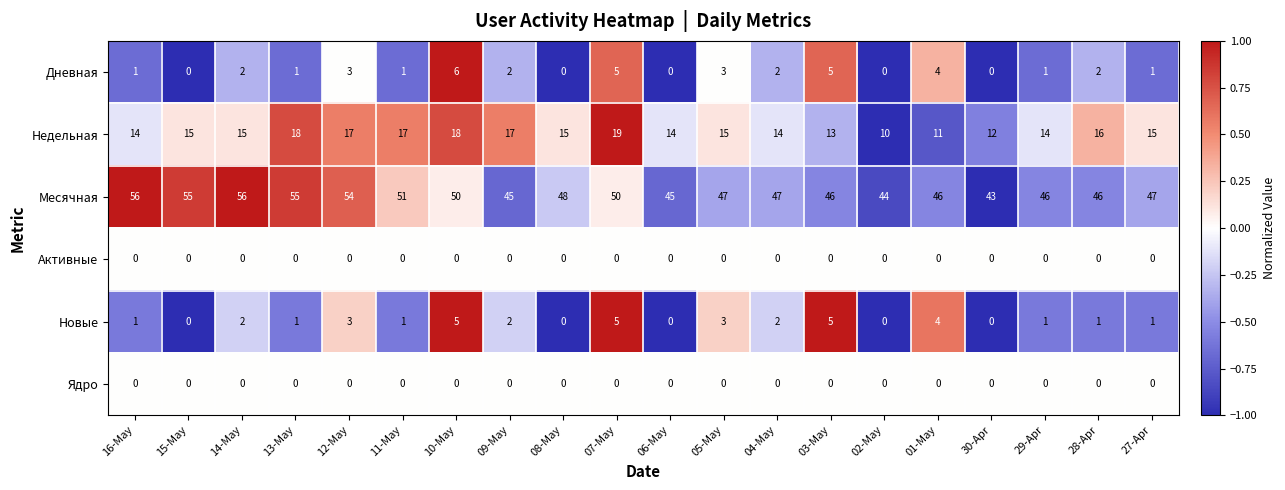

What is the sum of the Месячная values at 29-Apr and 03-May?

92